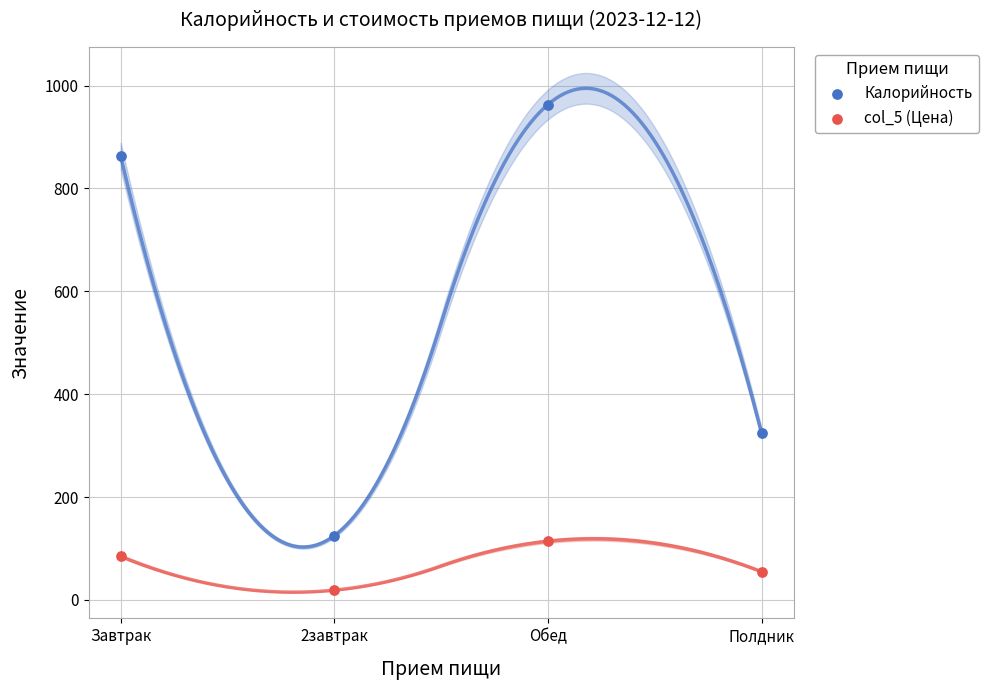

Which series has the widest spread of Y values?

Калорийность